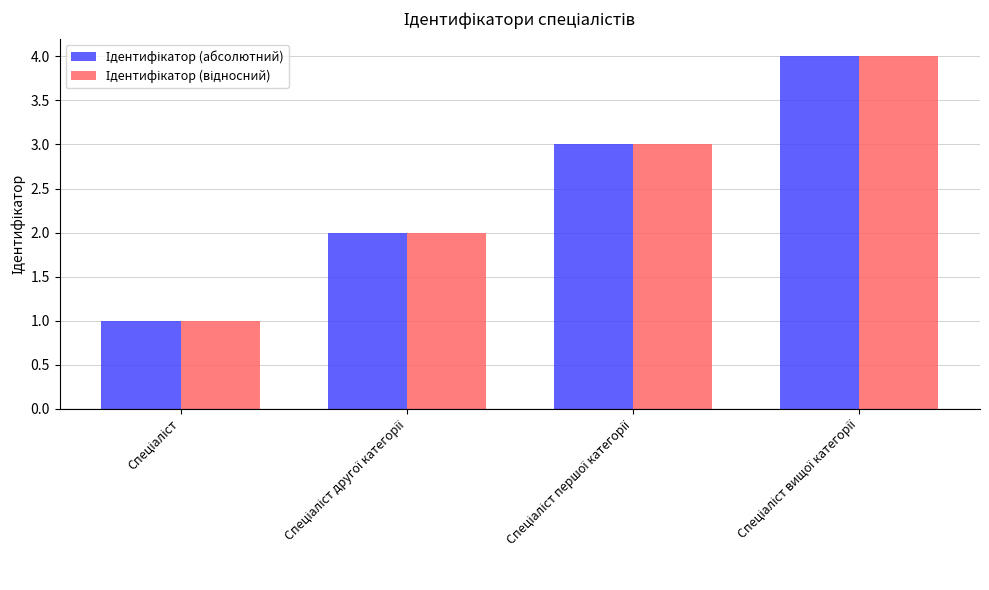

What is the sum of the Ідентифікатор (абсолютний) values at Спеціаліст and Спеціаліст вищої категорії?

5